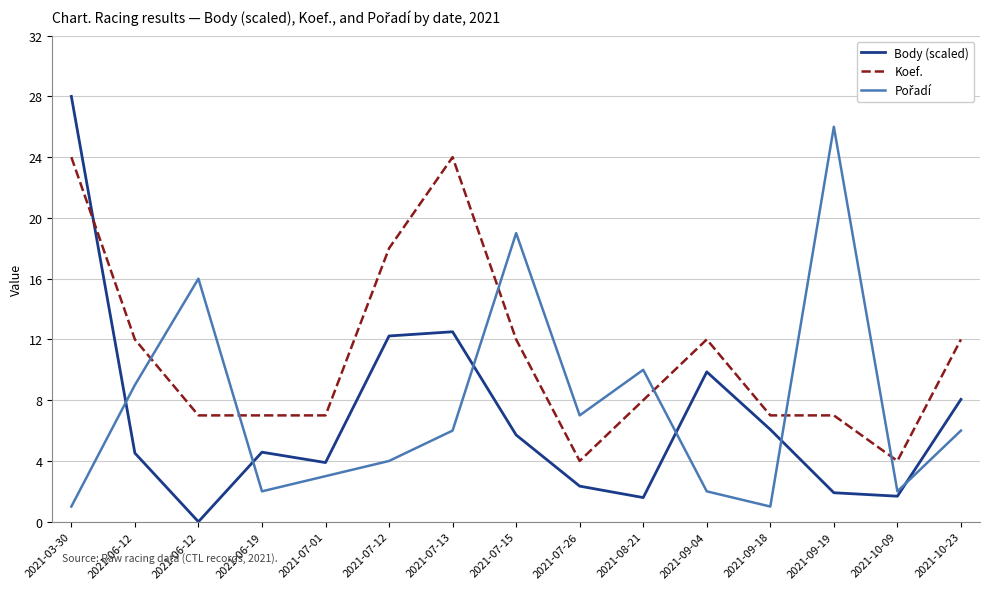

Does the chart have visible grid lines?

Yes